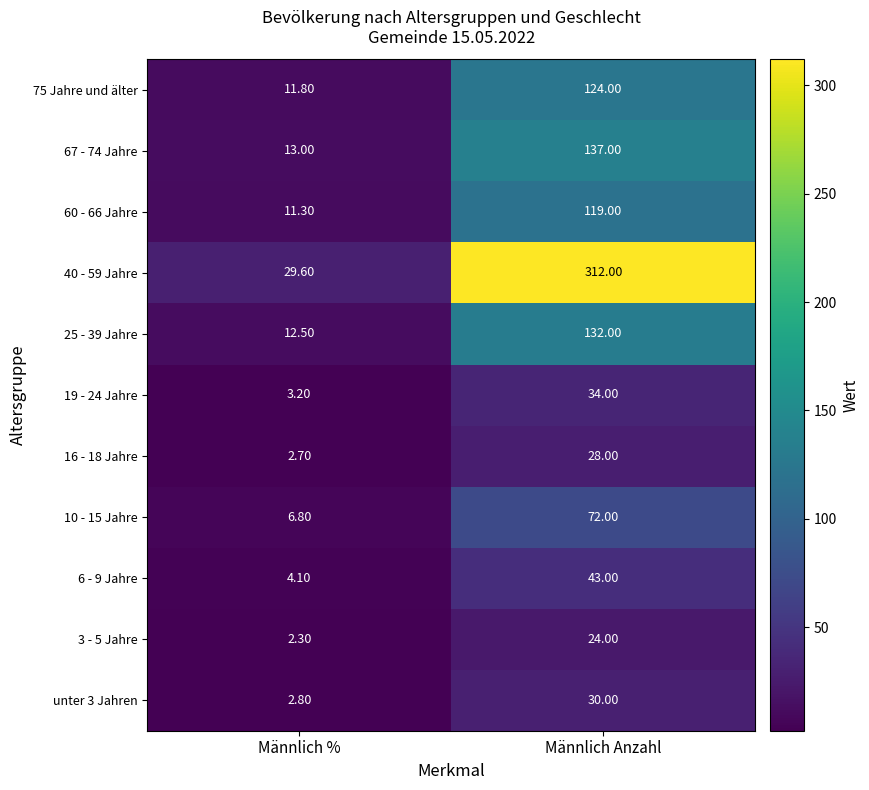

Which category has the lowest value in the 75 Jahre und älter series?

Männlich %